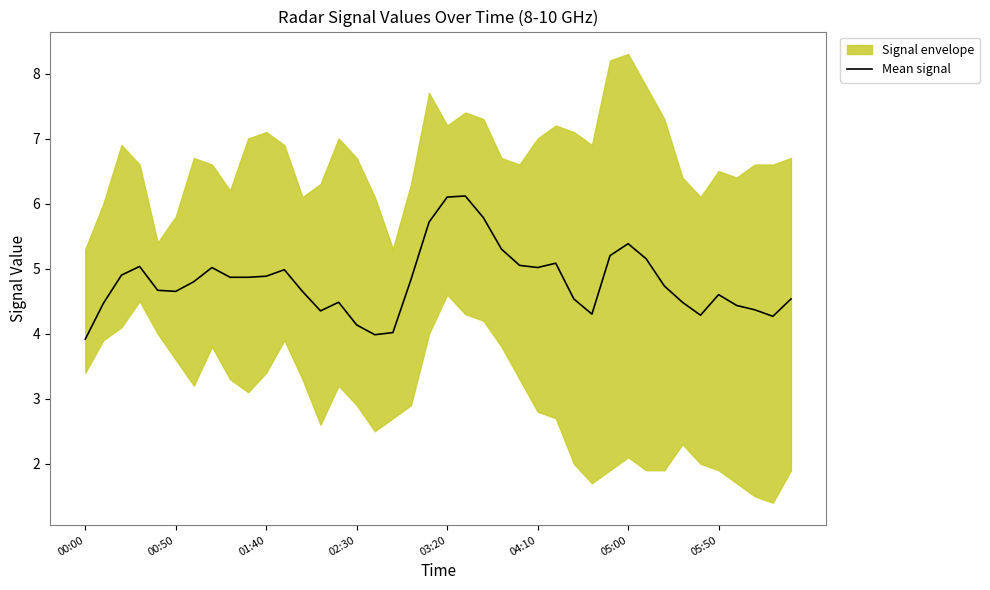

What is the highest value of the Mean signal series?

6.1